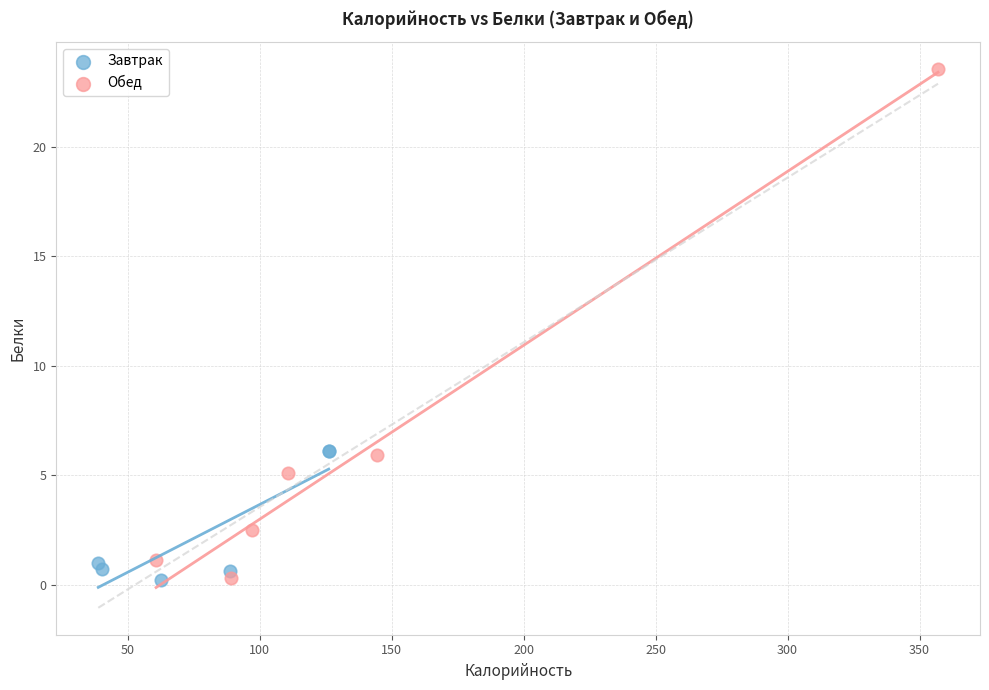

Which series has the largest Y range (max minus min)?

Обед